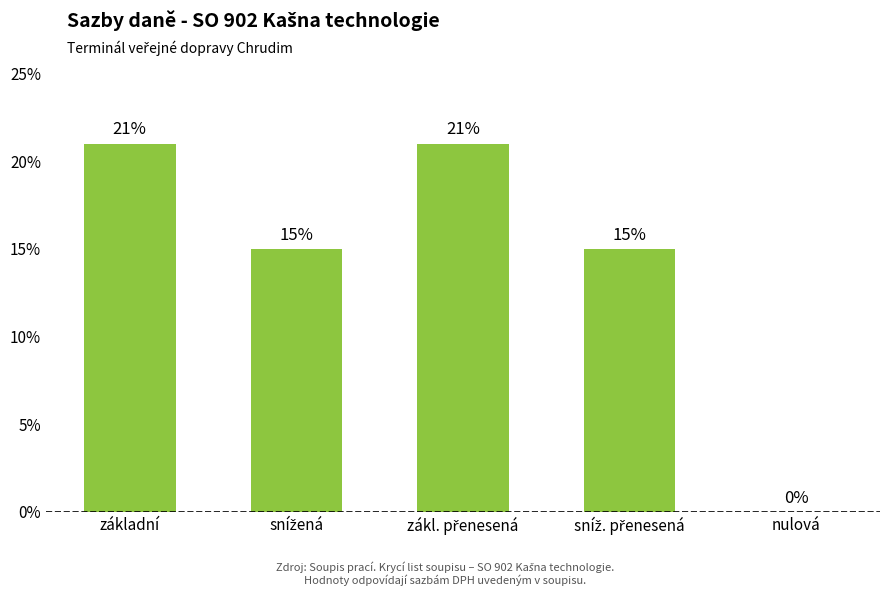

Are the bars horizontal?

No